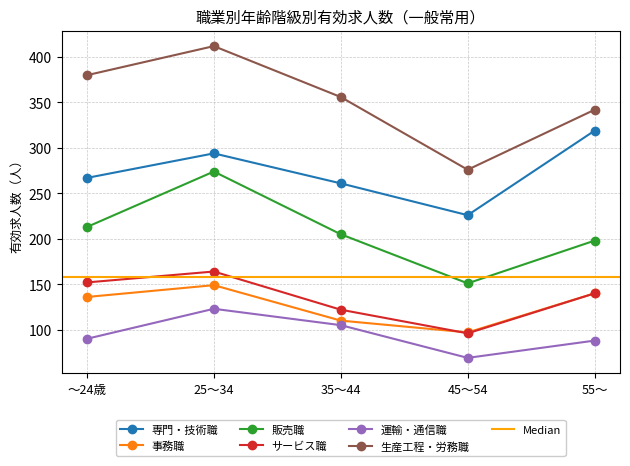

Rank the series by their maximum value, from lowest to highest.

運輸・通信職, 事務職, サービス職, 販売職, 専門・技術職, 生産工程・労務職